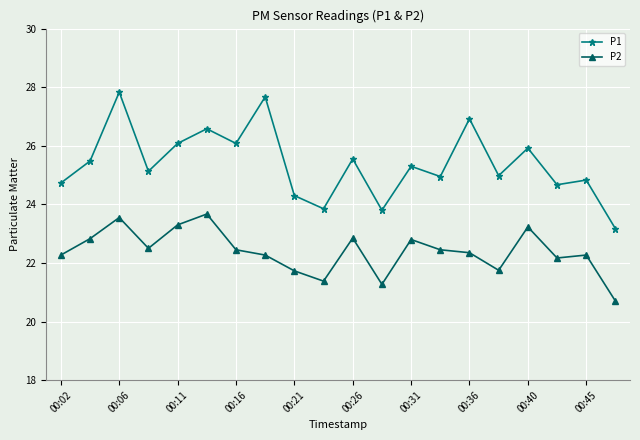

How many categories are shown in the chart?

20